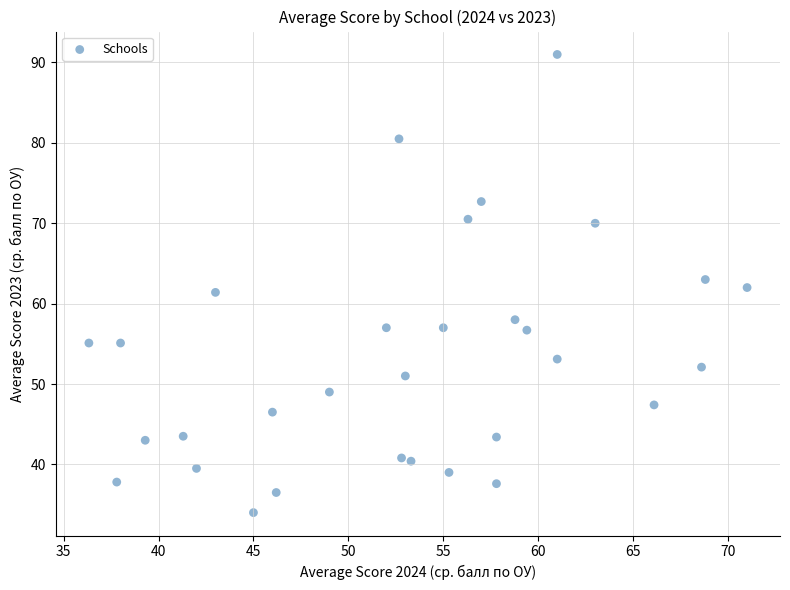

What is the range of Y values (max minus min)?

57.0